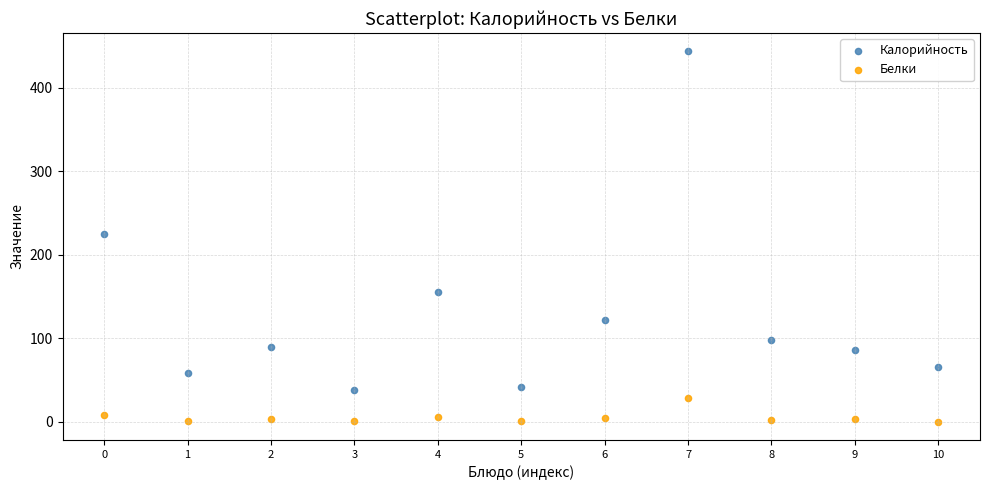

Across all data points, what is the range of Y values (max minus min)?

443.3